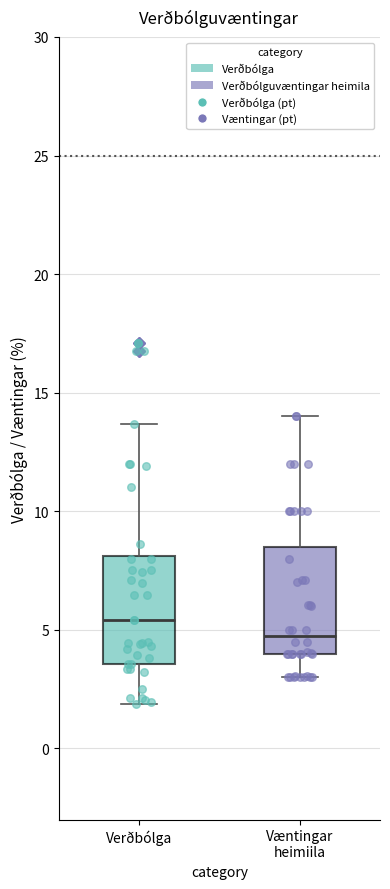

Which box's median line is the lowest?

Væntingar heimiila